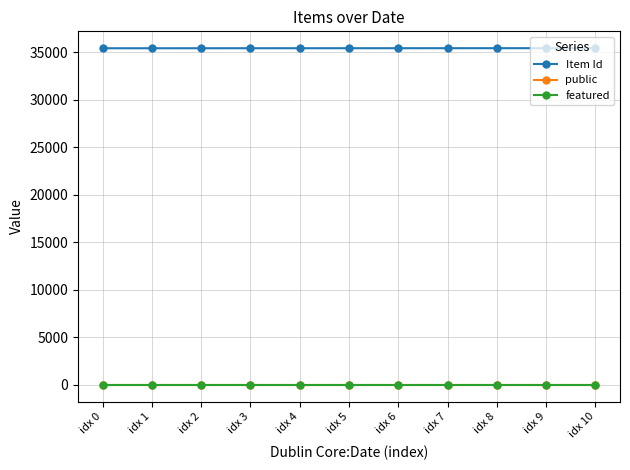

What value does the Item Id series have at idx 1?

35431